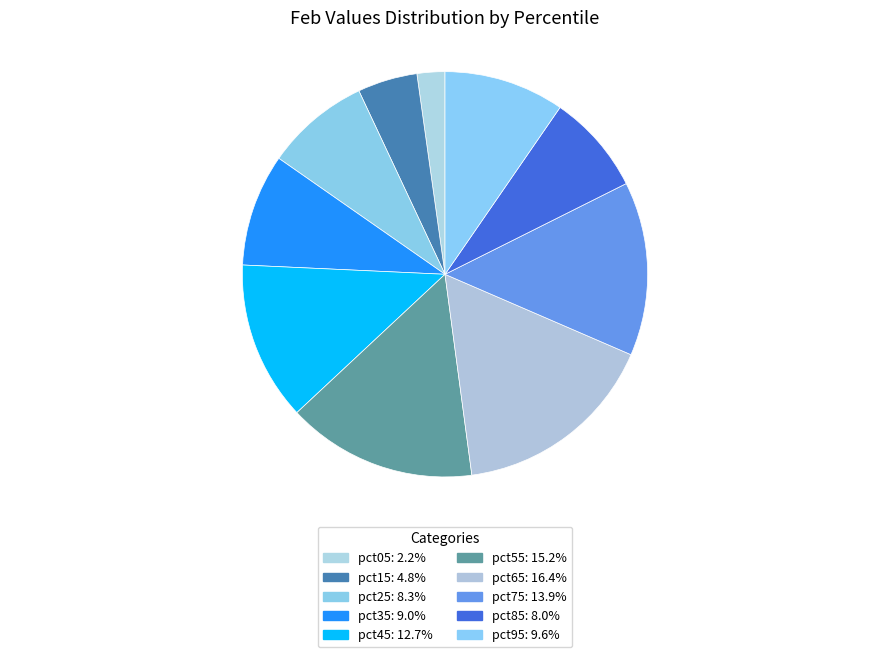

How many segments does this pie chart have?

10